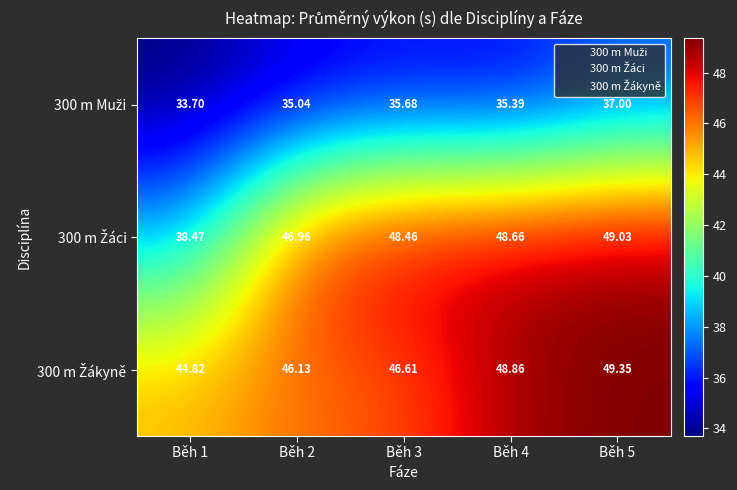

Which series changed the most between Běh 2 and Běh 3?

300 m Žáci